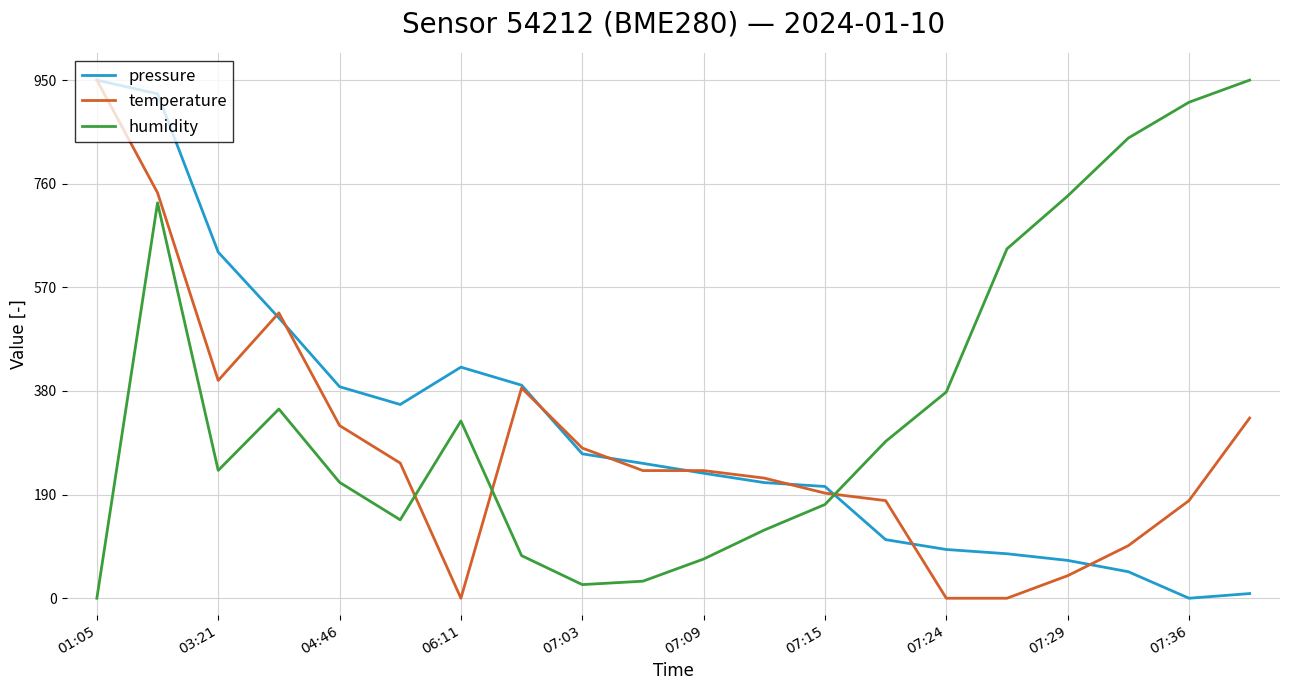

Which series has the largest total across all categories?

humidity